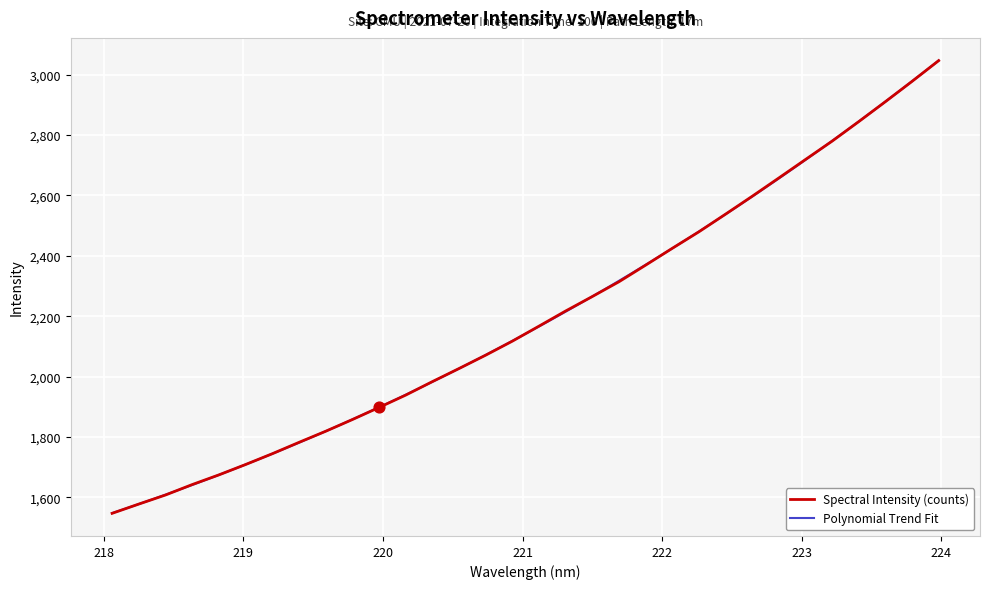

What is the lowest value of the Spectral Intensity (counts) series?

1547.6